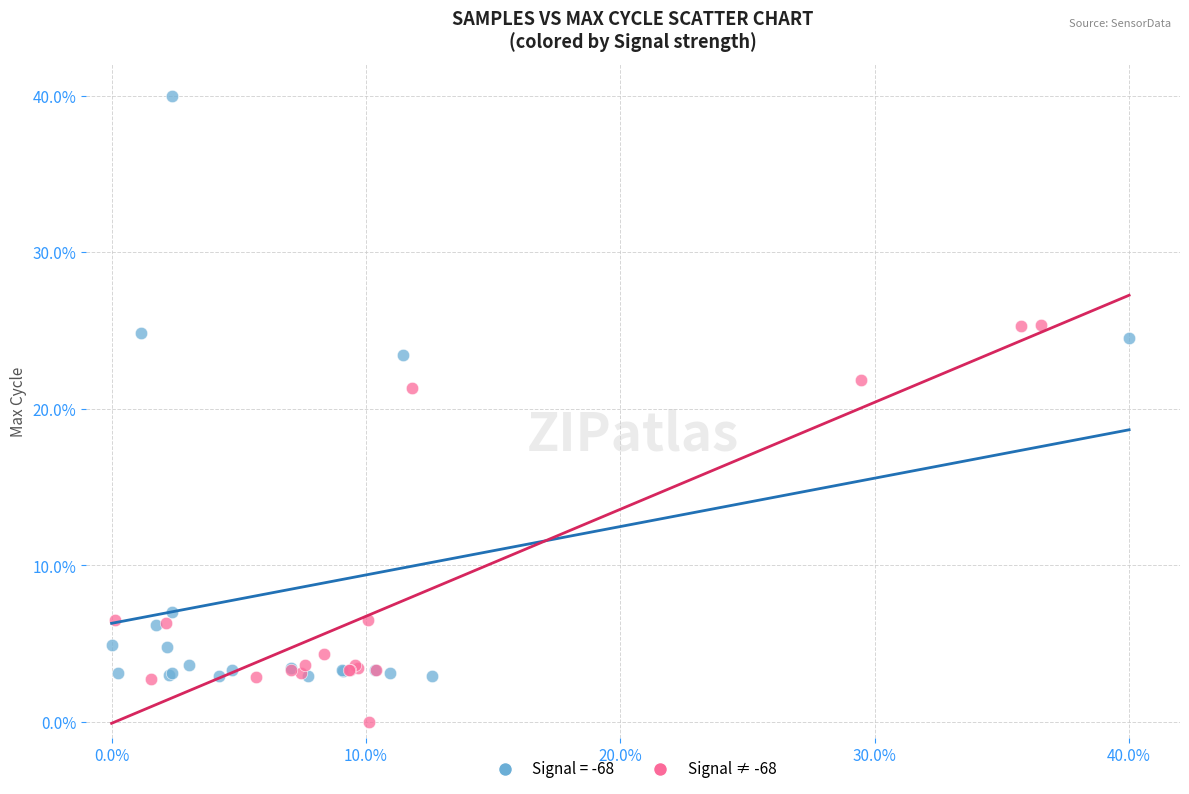

Which series contains the highest Y value?

Signal = -68